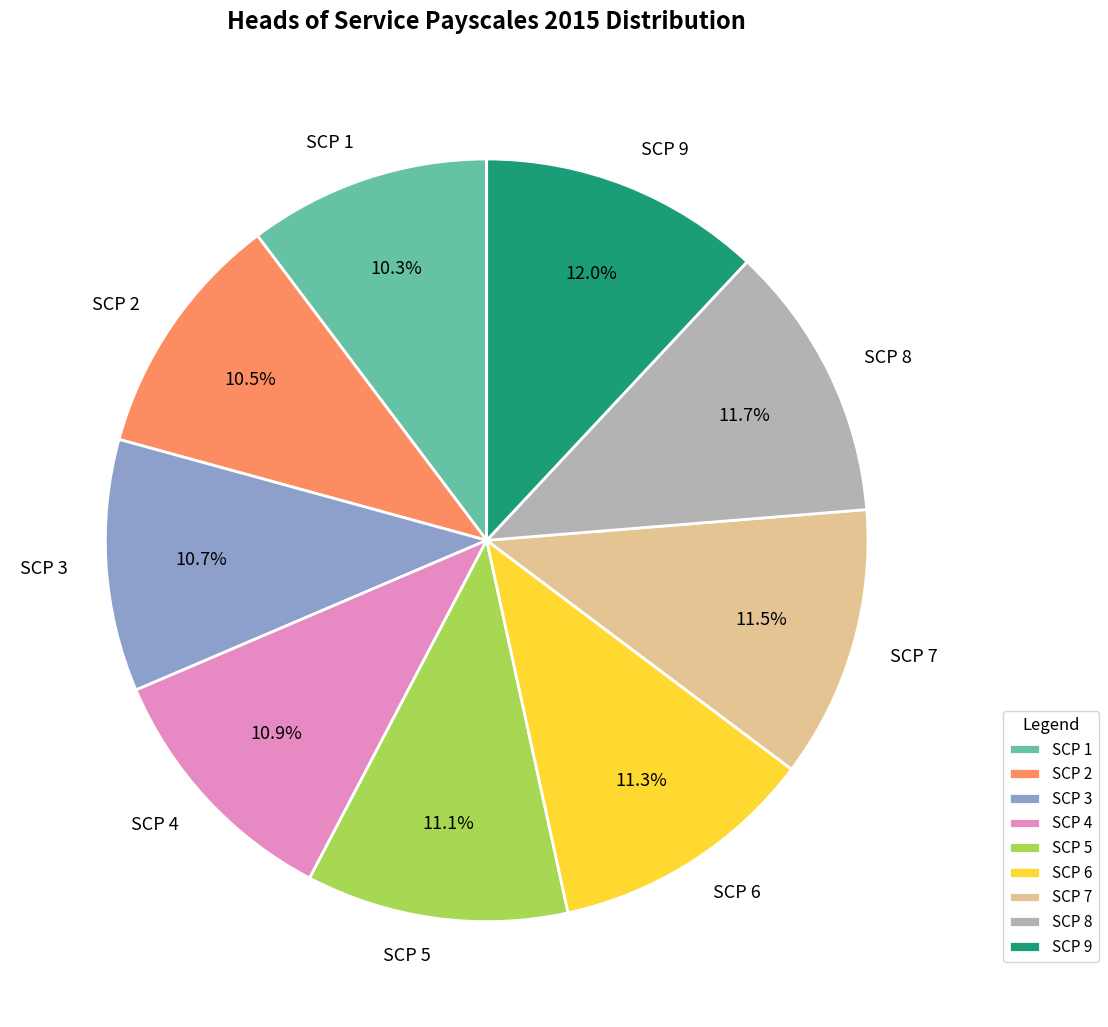

The SCP 5 slice represents 11% of the pie. True or false?

True